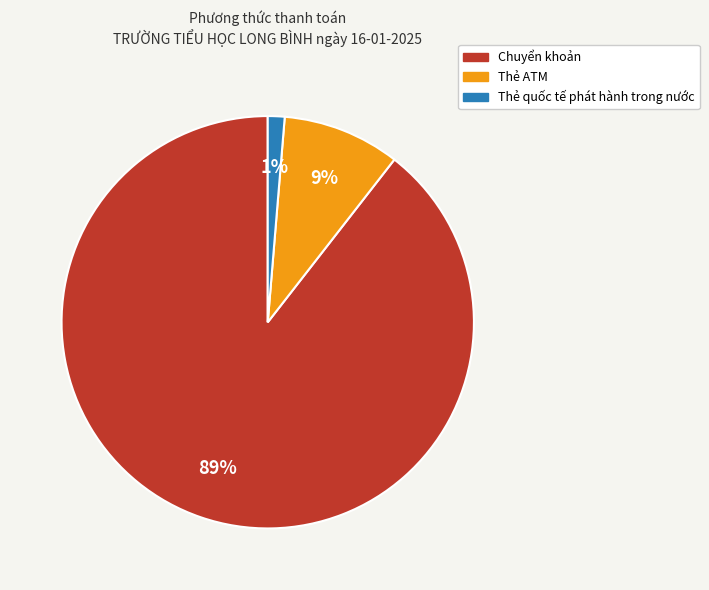

Does Chuyển khoản account for over 50% of the chart?

Yes